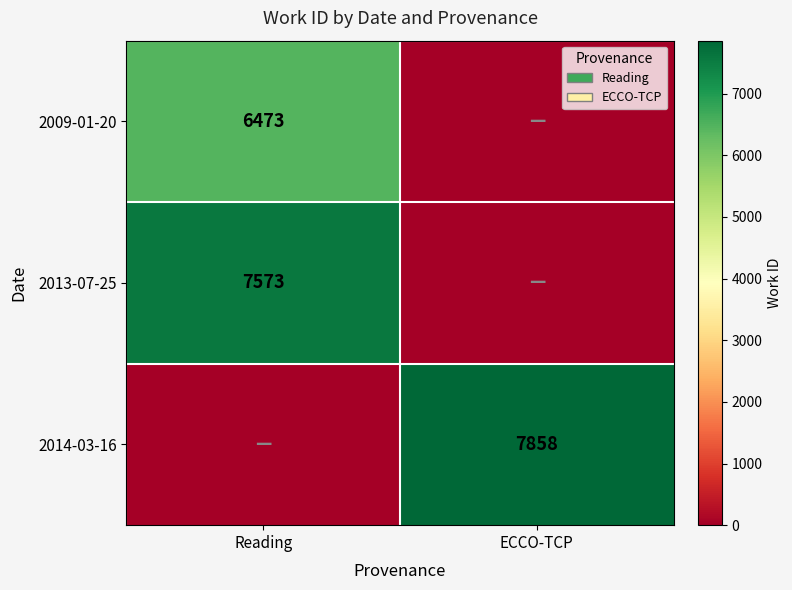

The 2013-07-25 series shows 2523 at Reading. True or false?

False